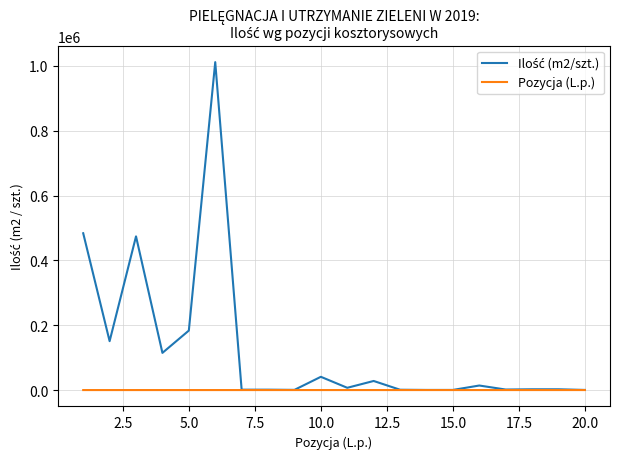

What is the maximum value shown in the chart?

1011389